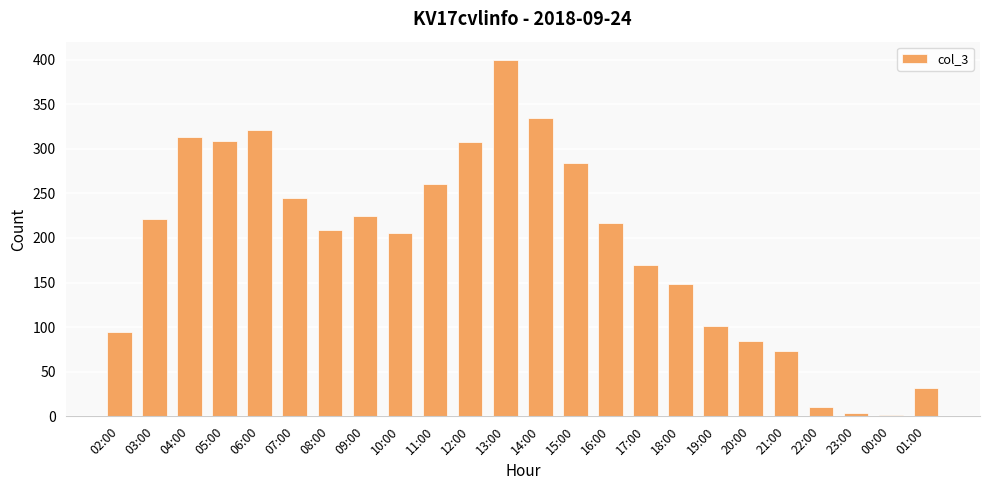

True or false: the data shows 152 at 09:00.

False